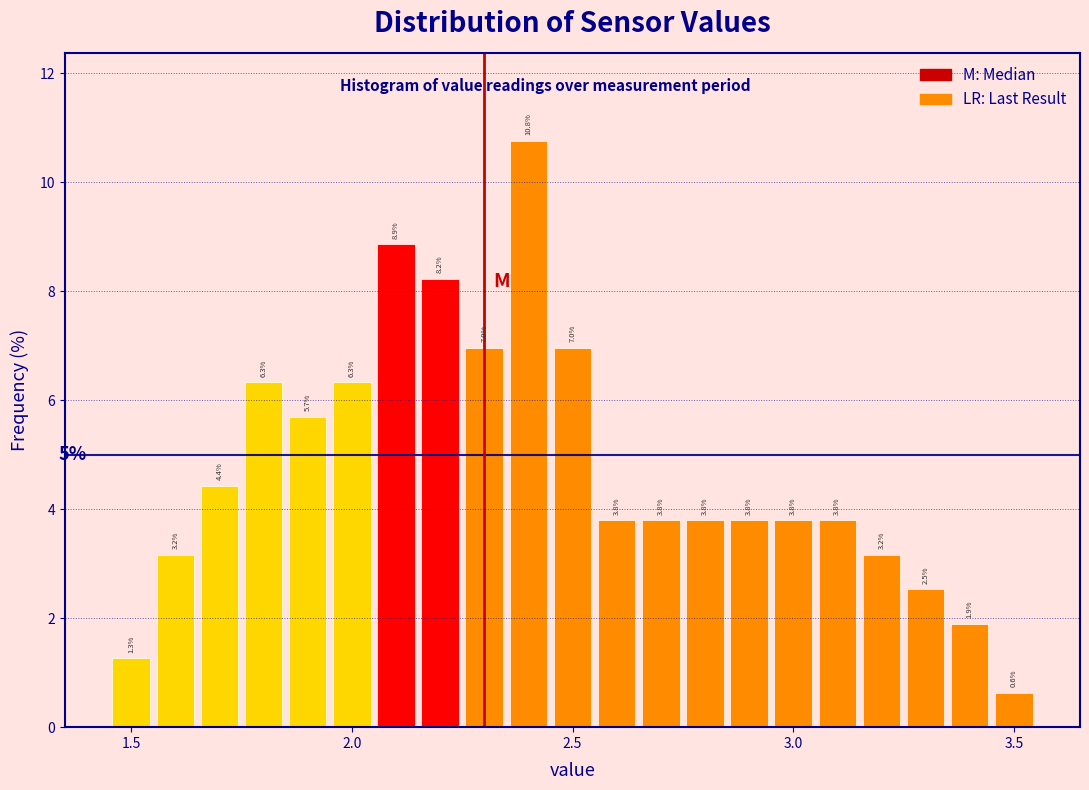

Around what value on the x-axis is the tallest bar? Give the approximate position of its centre, as read against the axis.

2.40